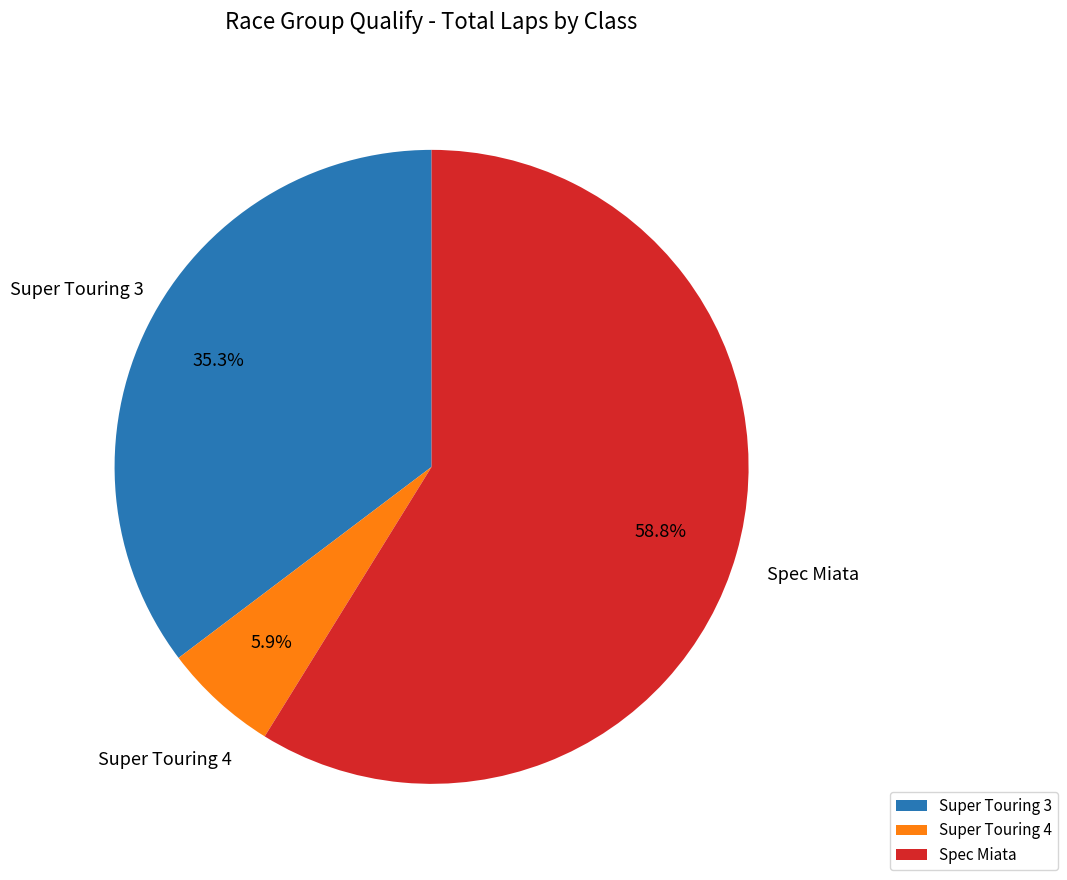

What is the largest slice in the pie chart?

Spec Miata